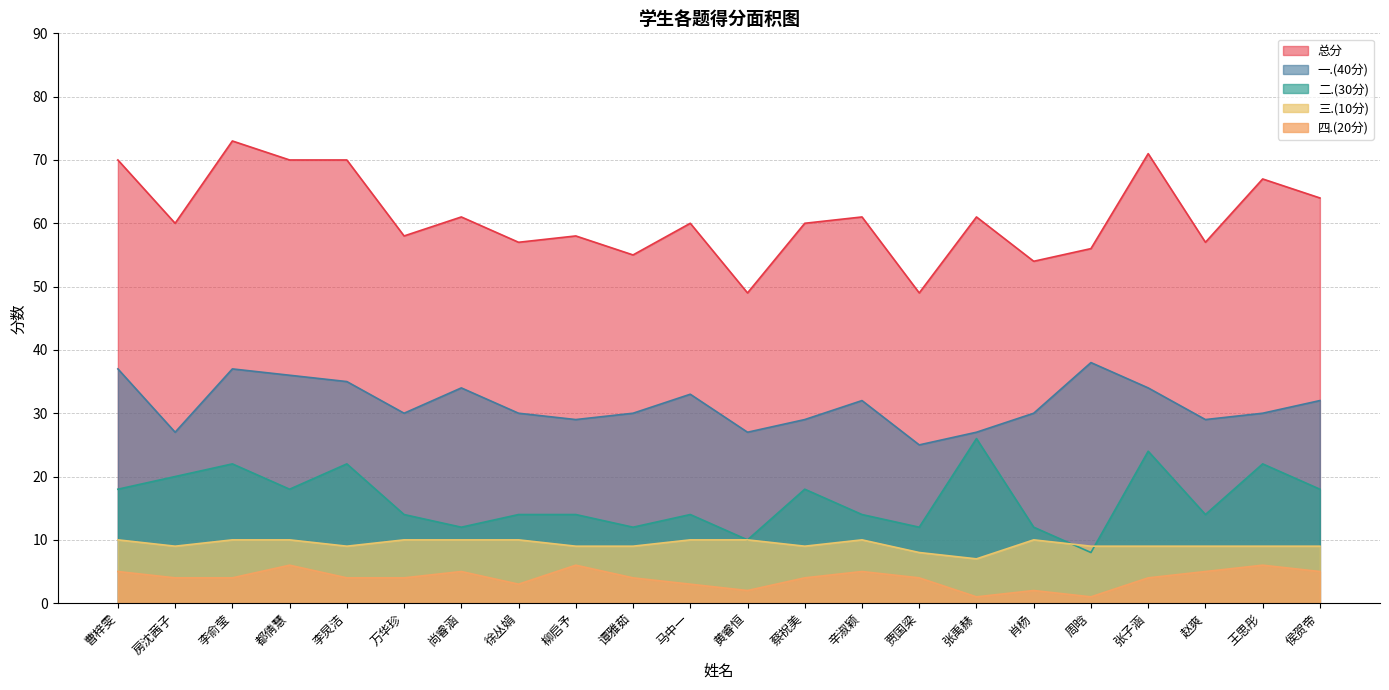

Reading left to right, extract all data points from this chart.

总分: 曹梓雯=70	房沈茜子=60	李俞莹=73	都倩慧=70	李炅洁=70	万华珍=58	尚睿涵=61	徐丛娟=57	柳启予=58	谭雅茹=55	马中一=60	黄睿恒=49	蔡祝美=60	辛淑颖=61	贾国梁=49	张禹赫=61	肖杨=54	周晗=56	张子涵=71	赵爽=57	王思彤=67	侯贺帝=64
一.(40分): 曹梓雯=37	房沈茜子=27	李俞莹=37	都倩慧=36	李炅洁=35	万华珍=30	尚睿涵=34	徐丛娟=30	柳启予=29	谭雅茹=30	马中一=33	黄睿恒=27	蔡祝美=29	辛淑颖=32	贾国梁=25	张禹赫=27	肖杨=30	周晗=38	张子涵=34	赵爽=29	王思彤=30	侯贺帝=32
二.(30分): 曹梓雯=18	房沈茜子=20	李俞莹=22	都倩慧=18	李炅洁=22	万华珍=14	尚睿涵=12	徐丛娟=14	柳启予=14	谭雅茹=12	马中一=14	黄睿恒=10	蔡祝美=18	辛淑颖=14	贾国梁=12	张禹赫=26	肖杨=12	周晗=8	张子涵=24	赵爽=14	王思彤=22	侯贺帝=18
三.(10分): 曹梓雯=10	房沈茜子=9	李俞莹=10	都倩慧=10	李炅洁=9	万华珍=10	尚睿涵=10	徐丛娟=10	柳启予=9	谭雅茹=9	马中一=10	黄睿恒=10	蔡祝美=9	辛淑颖=10	贾国梁=8	张禹赫=7	肖杨=10	周晗=9	张子涵=9	赵爽=9	王思彤=9	侯贺帝=9
四.(20分): 曹梓雯=5	房沈茜子=4	李俞莹=4	都倩慧=6	李炅洁=4	万华珍=4	尚睿涵=5	徐丛娟=3	柳启予=6	谭雅茹=4	马中一=3	黄睿恒=2	蔡祝美=4	辛淑颖=5	贾国梁=4	张禹赫=1	肖杨=2	周晗=1	张子涵=4	赵爽=5	王思彤=6	侯贺帝=5